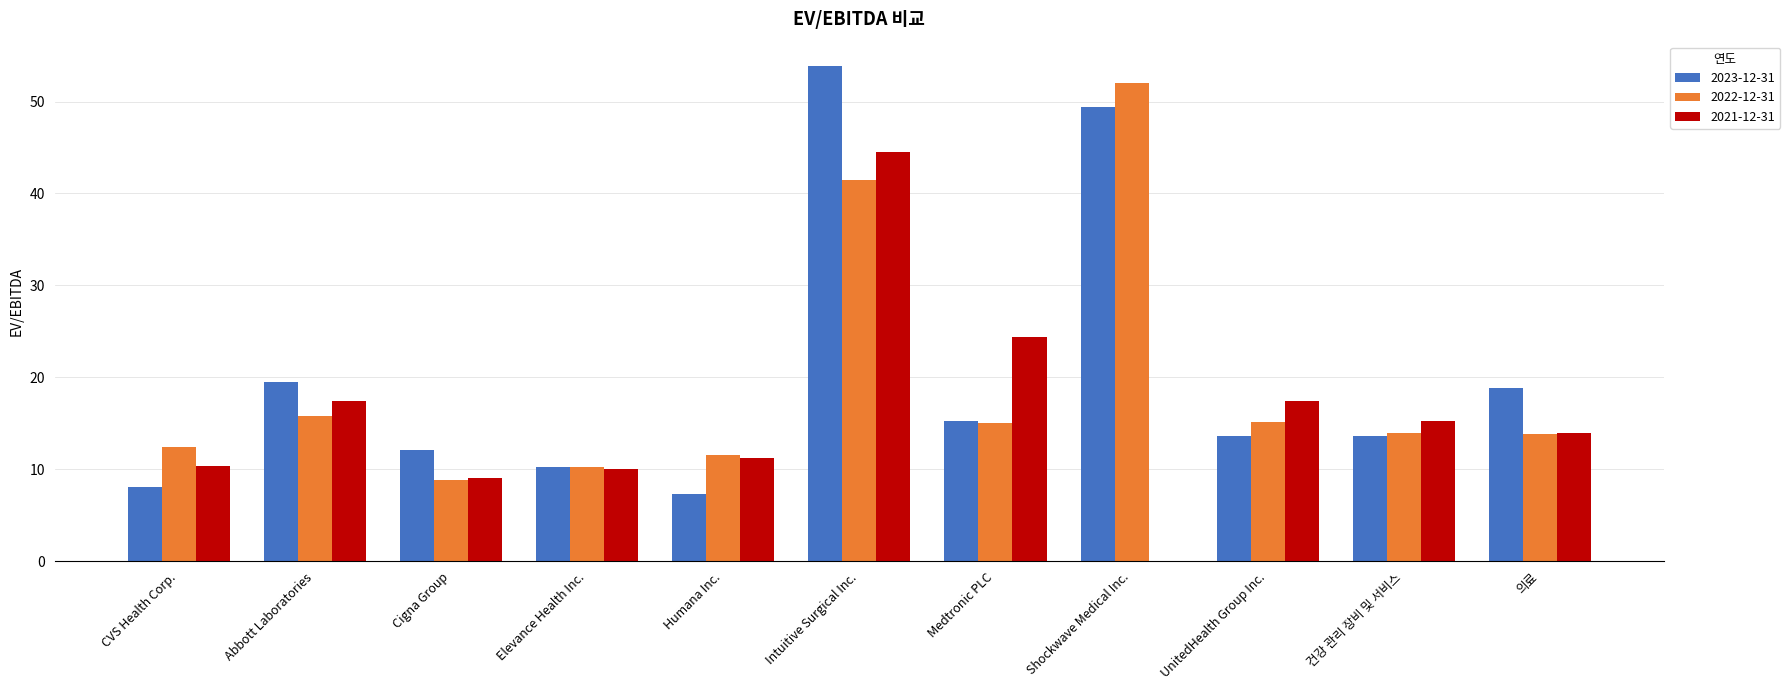

Is the value of 2023-12-31 at Abbott Laboratories greater than the value of 2021-12-31 at Abbott Laboratories?

Yes